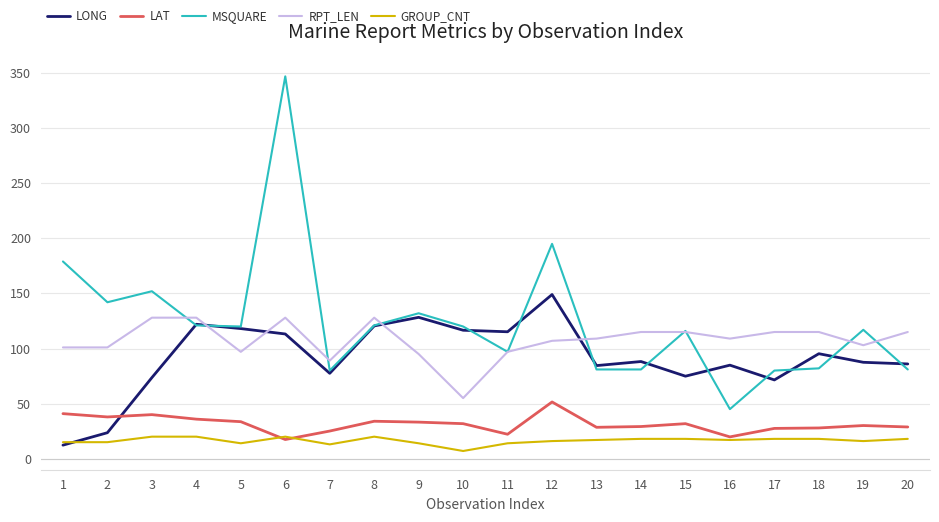

Is it true that MSQUARE equals 116.0 at 15?

True